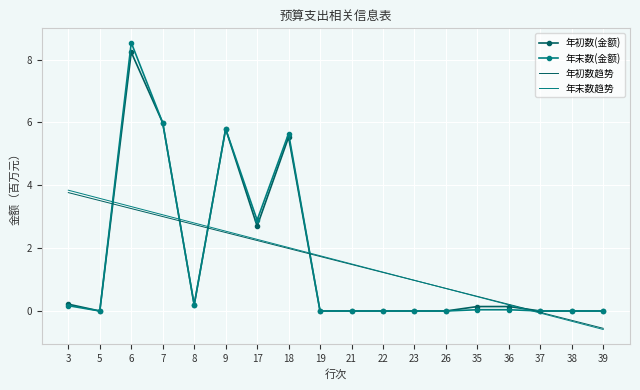

The 年初数(金额) series shows 0.2 at 8. True or false?

True